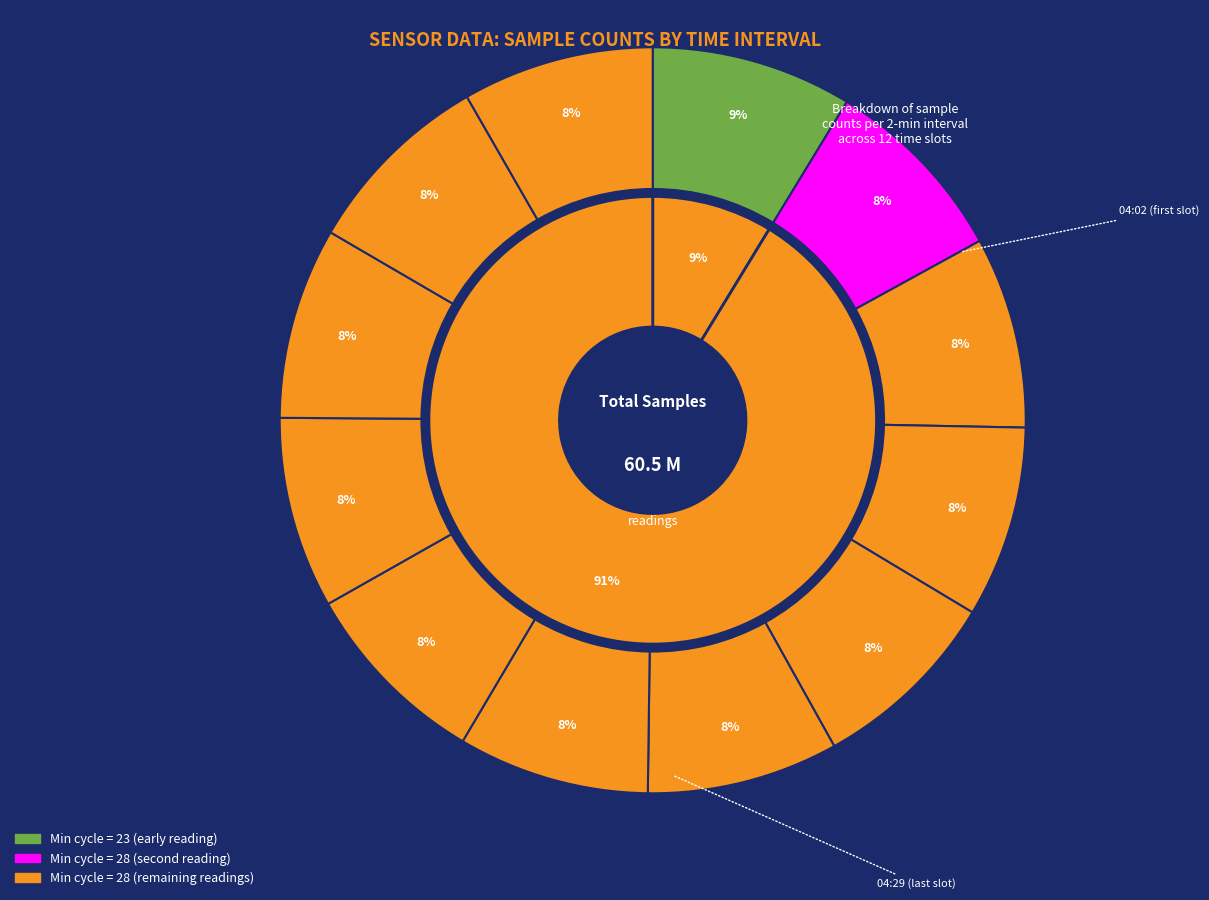

What is the change in value from 04:11 to 04:16?

+67